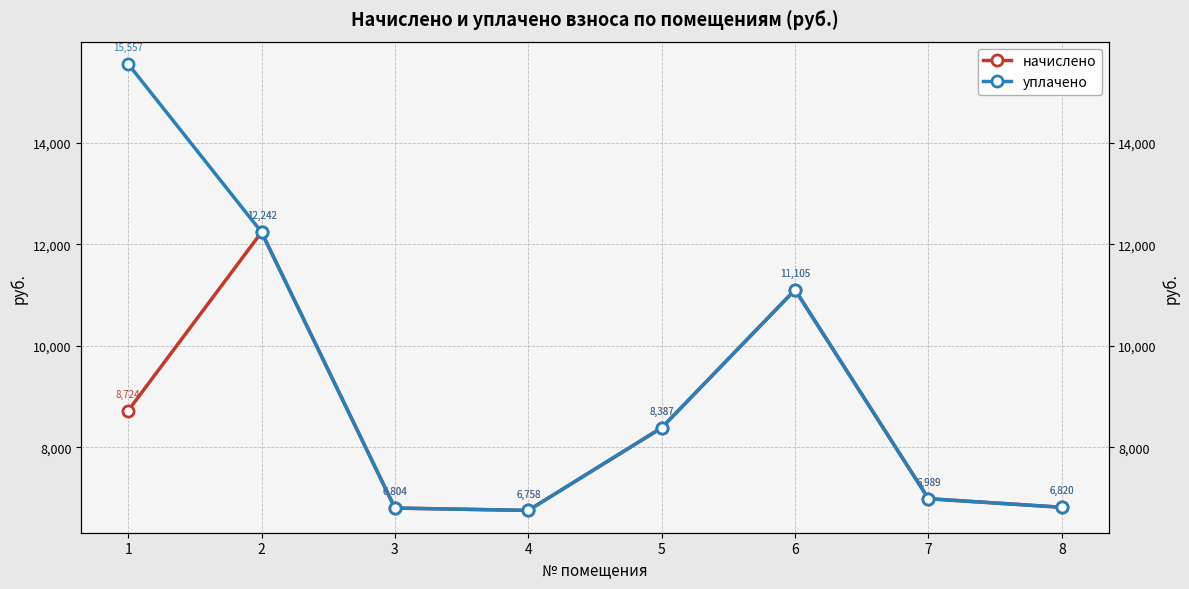

Is this an area chart (filled region under the line)?

No